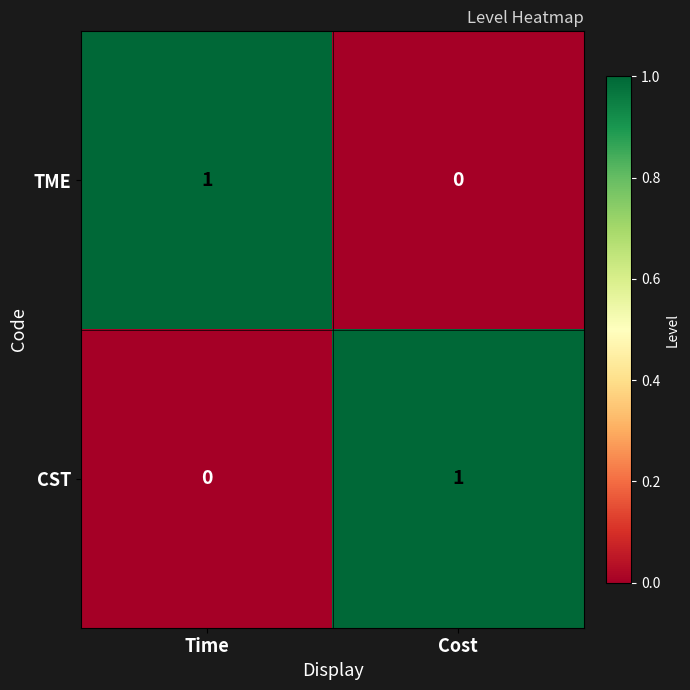

The TME series shows 1 at Time. True or false?

True